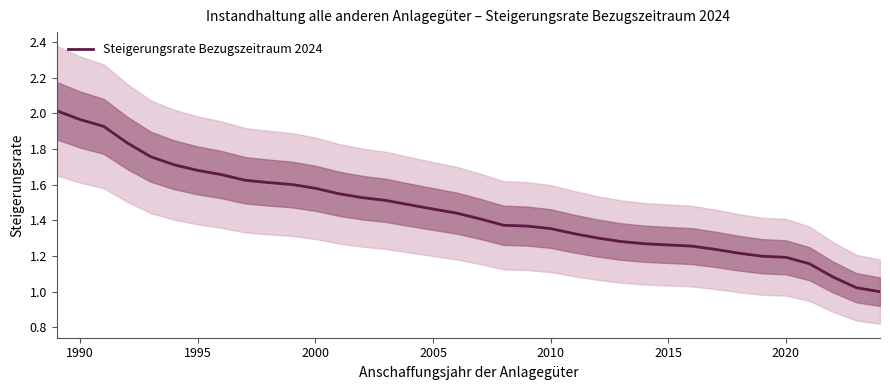

What is the average value?

1.5